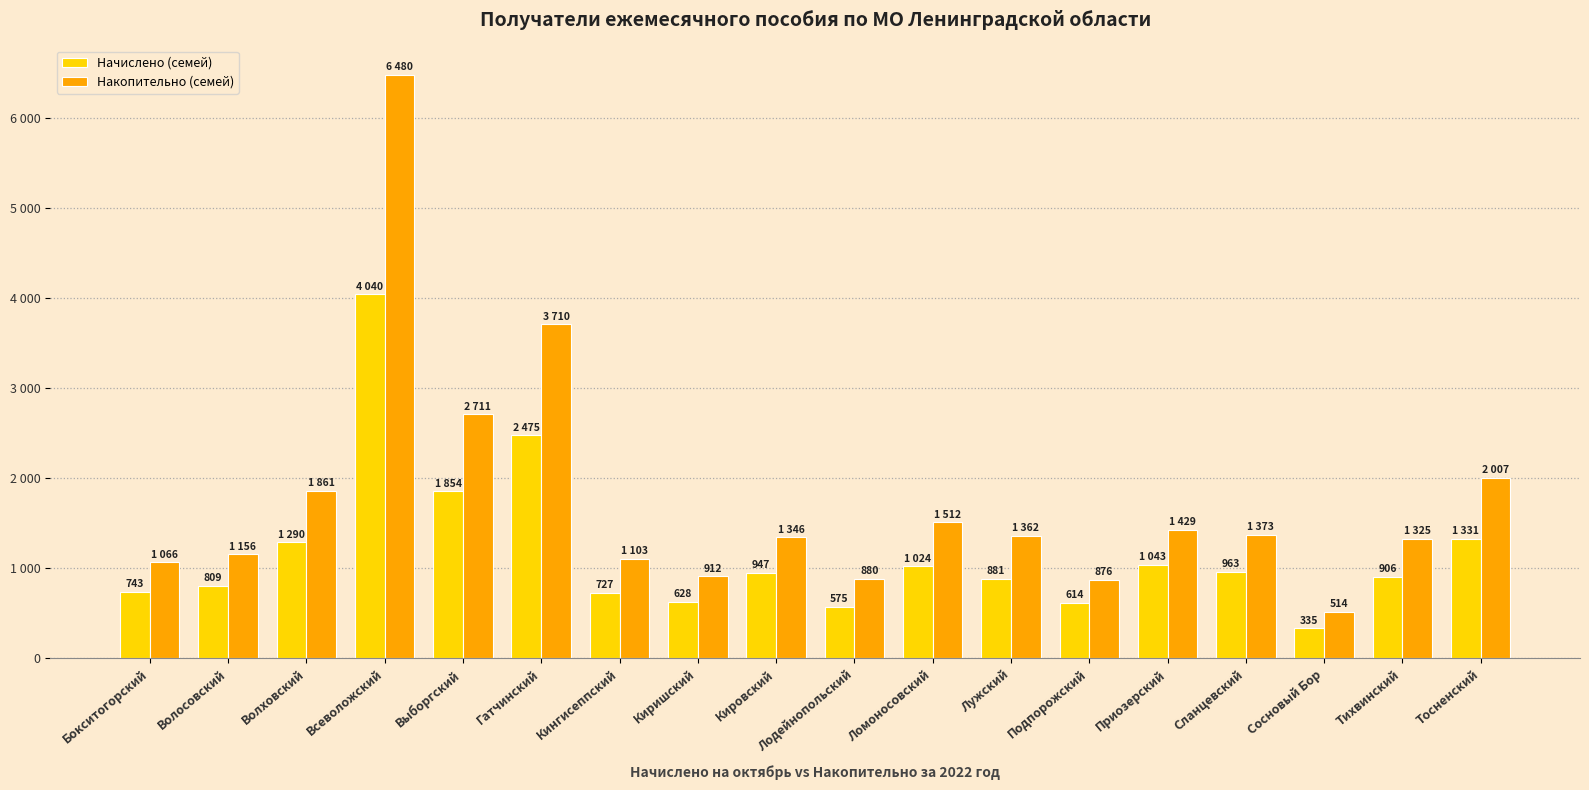

At which label is Накопительно (семей) closest to 3497?

Гатчинский